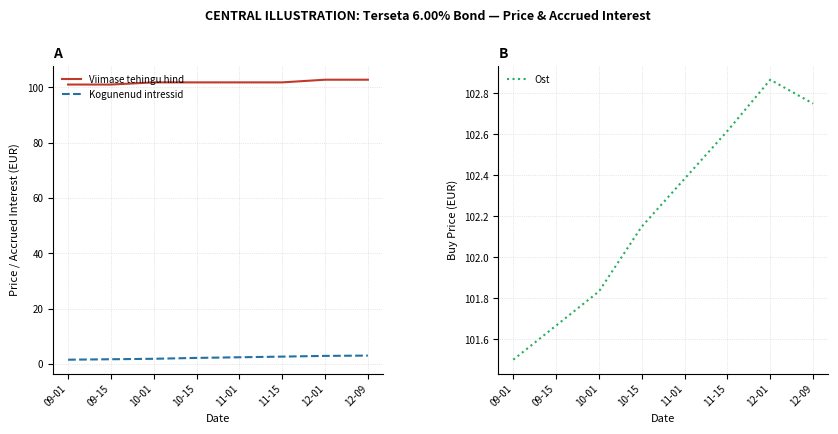

How many Kogunenud intressid values are between 1 and 2?

3